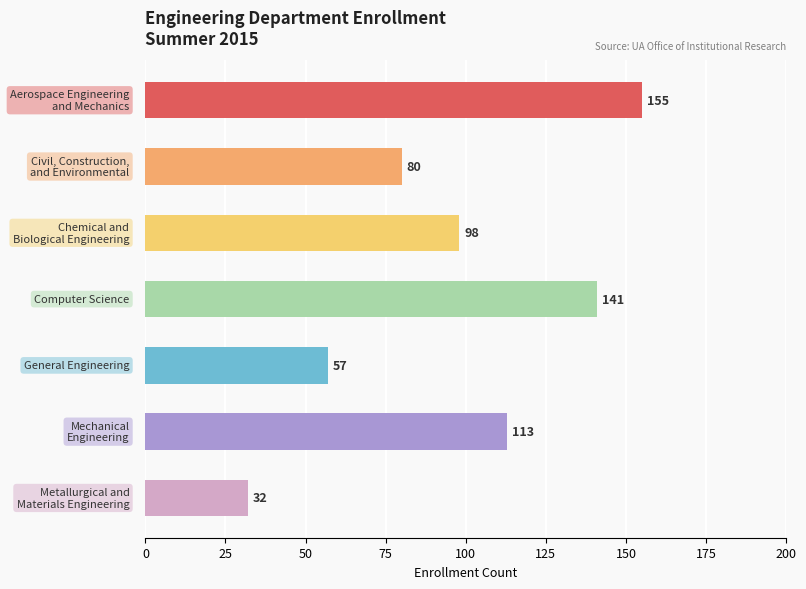

Count the values in the range 57 to 141.

5